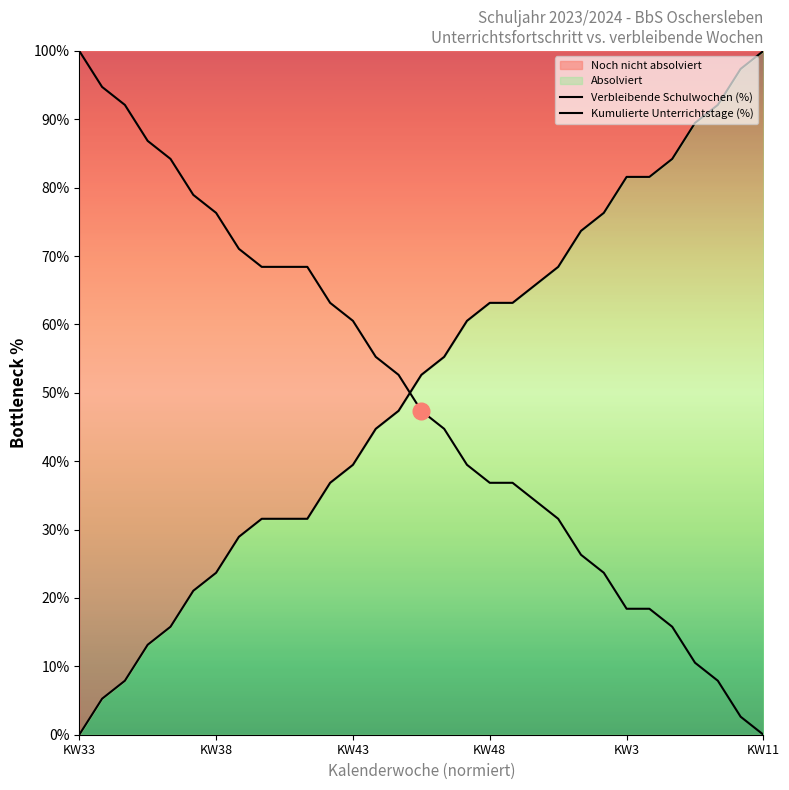

What is the value of the Verbleibende Schulwochen (%) point at the 28th from the left?

10.5